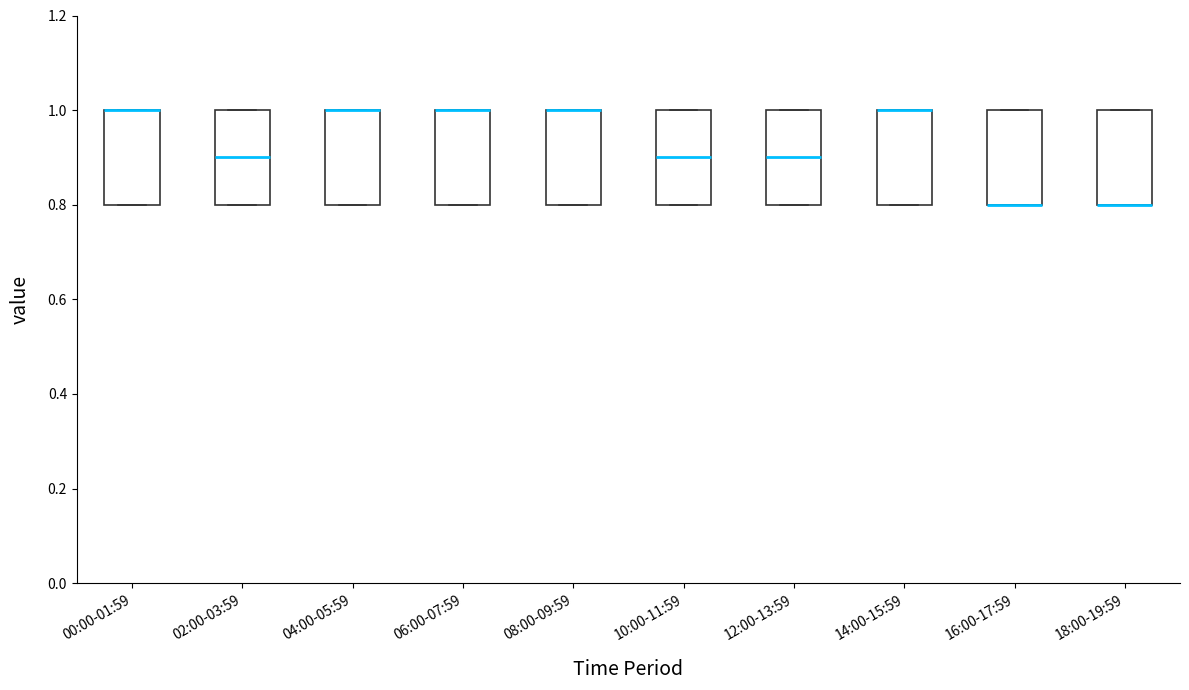

Reading left to right, transcribe this box plot: for each box, give where its median line is, the range the box spans, and where its two whiskers end, as read against the y-axis. The values are not printed on the chart, so give them approximately, as read against the axis.

00:00-01:59: median 1.0 (drawn on the box's upper edge), box 0.8 to 1.0, whiskers 0.8 to 1.0
02:00-03:59: median 0.9, box 0.8 to 1.0, whiskers 0.8 to 1.0
04:00-05:59: median 1.0 (drawn on the box's upper edge), box 0.8 to 1.0, whiskers 0.8 to 1.0
06:00-07:59: median 1.0 (drawn on the box's upper edge), box 0.8 to 1.0, whiskers 0.8 to 1.0
08:00-09:59: median 1.0 (drawn on the box's upper edge), box 0.8 to 1.0, whiskers 0.8 to 1.0
10:00-11:59: median 0.9, box 0.8 to 1.0, whiskers 0.8 to 1.0
12:00-13:59: median 0.9, box 0.8 to 1.0, whiskers 0.8 to 1.0
14:00-15:59: median 1.0 (drawn on the box's upper edge), box 0.8 to 1.0, whiskers 0.8 to 1.0
16:00-17:59: median 0.8 (drawn on the box's lower edge), box 0.8 to 1.0, whiskers 0.8 to 1.0
18:00-19:59: median 0.8 (drawn on the box's lower edge), box 0.8 to 1.0, whiskers 0.8 to 1.0